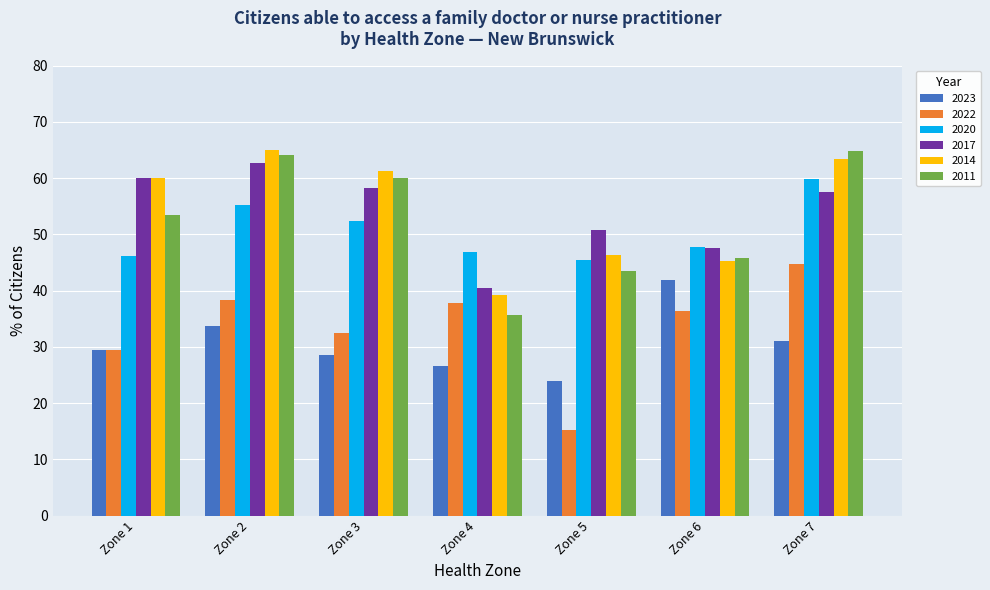

At which label does 2020 first exceed 47?

Zone 2